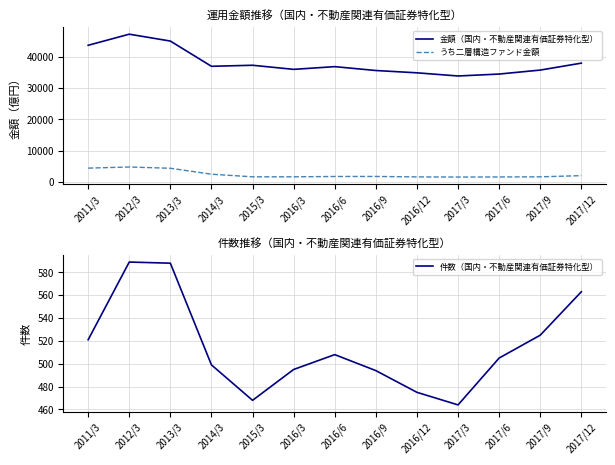

How many lines are shown in the chart?

3